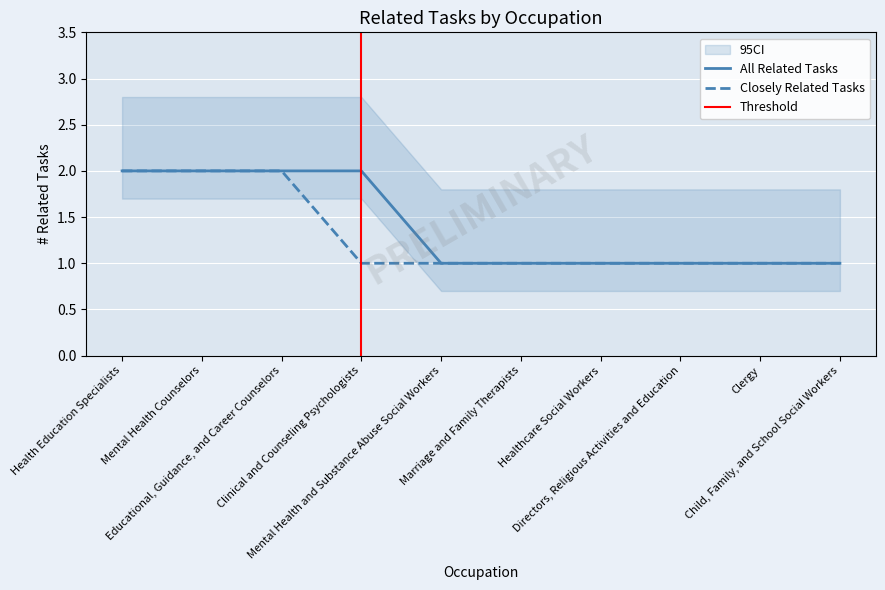

At which label is Closely Related Tasks closest to 1?

Clinical and Counseling Psychologists